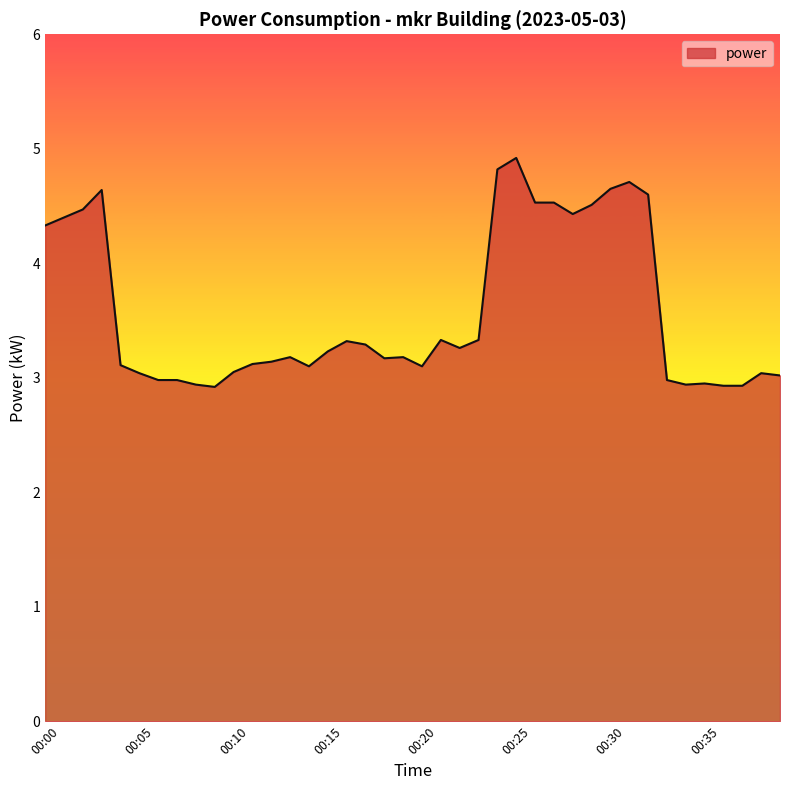

What is the difference between the maximum and minimum values?

2.0